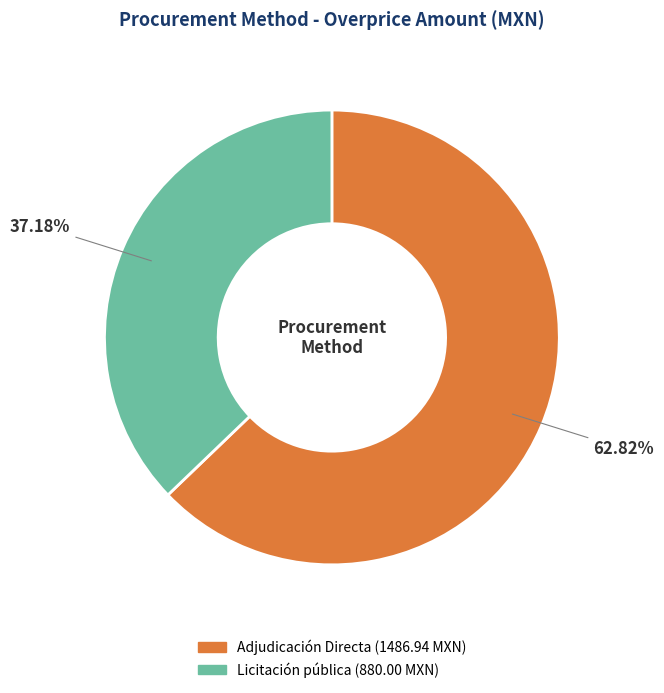

True or false: Licitación pública accounts for 22% of the total.

False